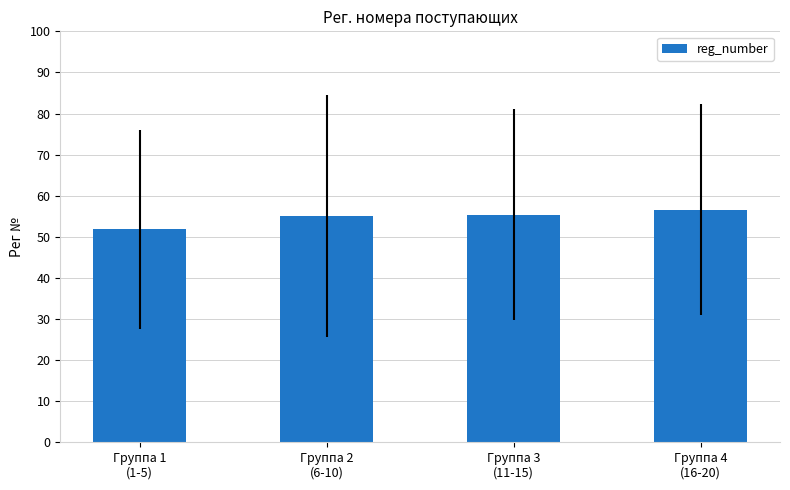

What is the smallest value displayed?

51.8